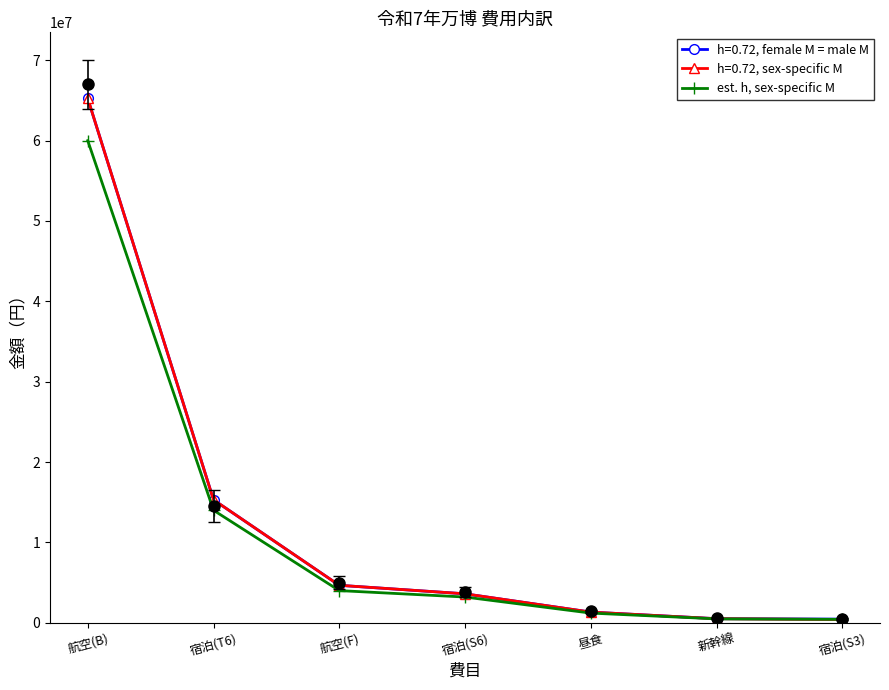

What is the label of the 5th point from the left?

昼食